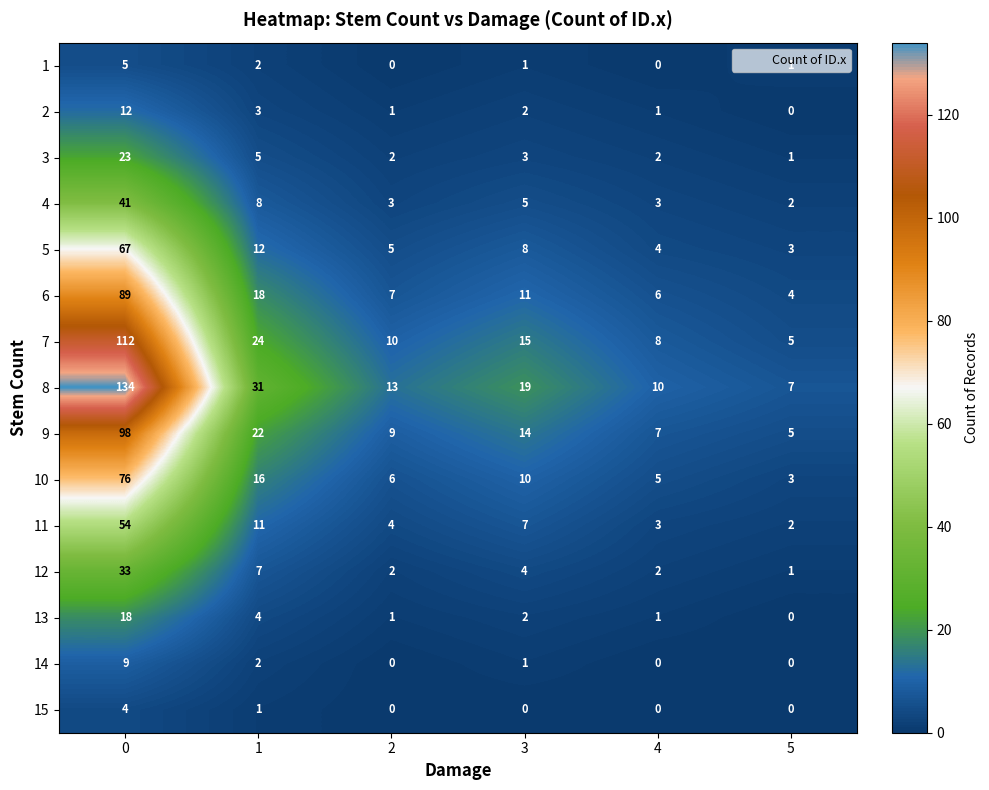

What is the difference between the maximum and minimum values in the 15 series?

4